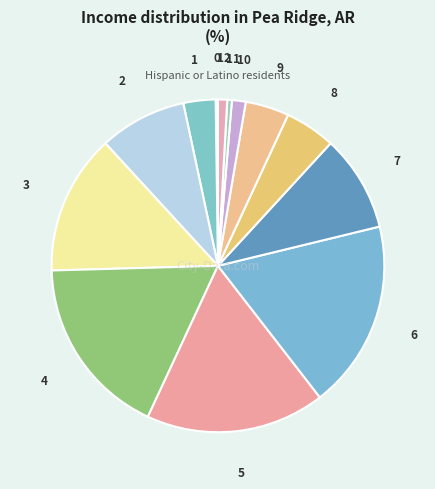

Is there a majority slice in this chart?

No